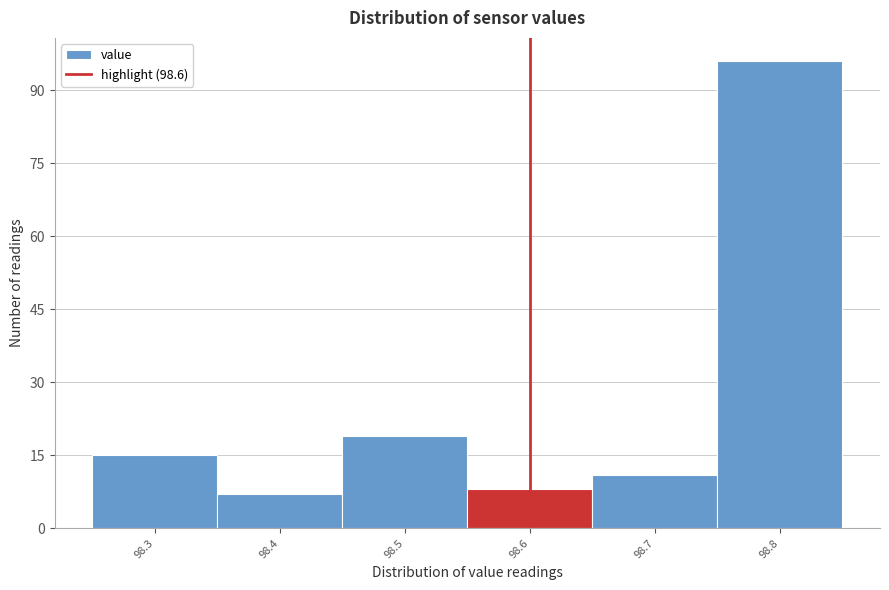

Which range on the x-axis has the tallest bar?

98.75 to 98.85